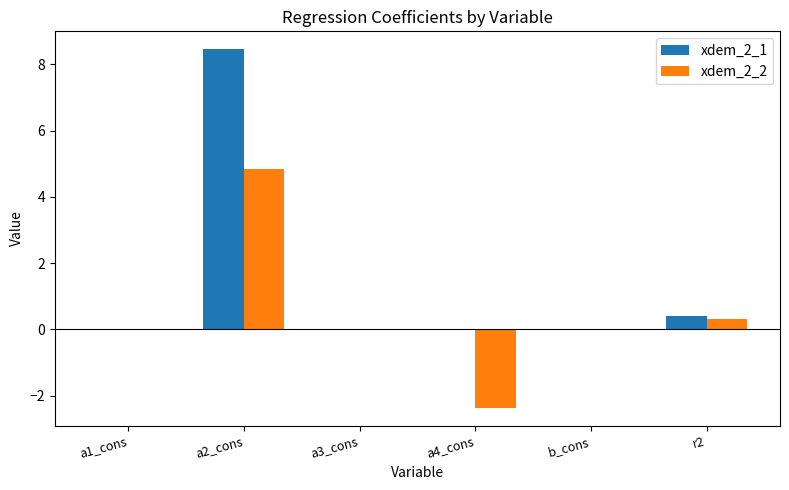

Is it true that xdem_2_2 equals 4.8 at a2_cons?

True